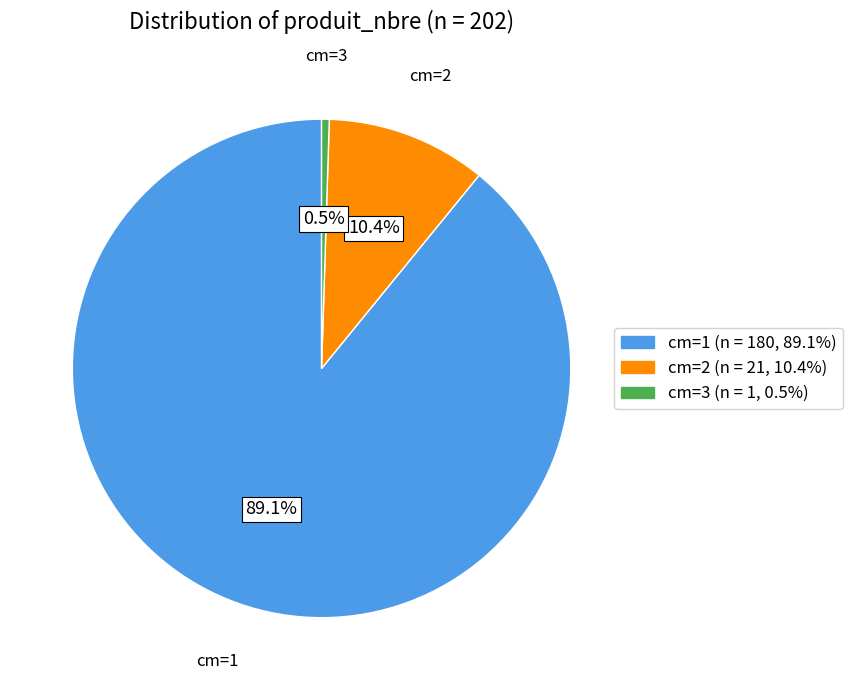

Which category has the smallest portion of the pie?

cm=3